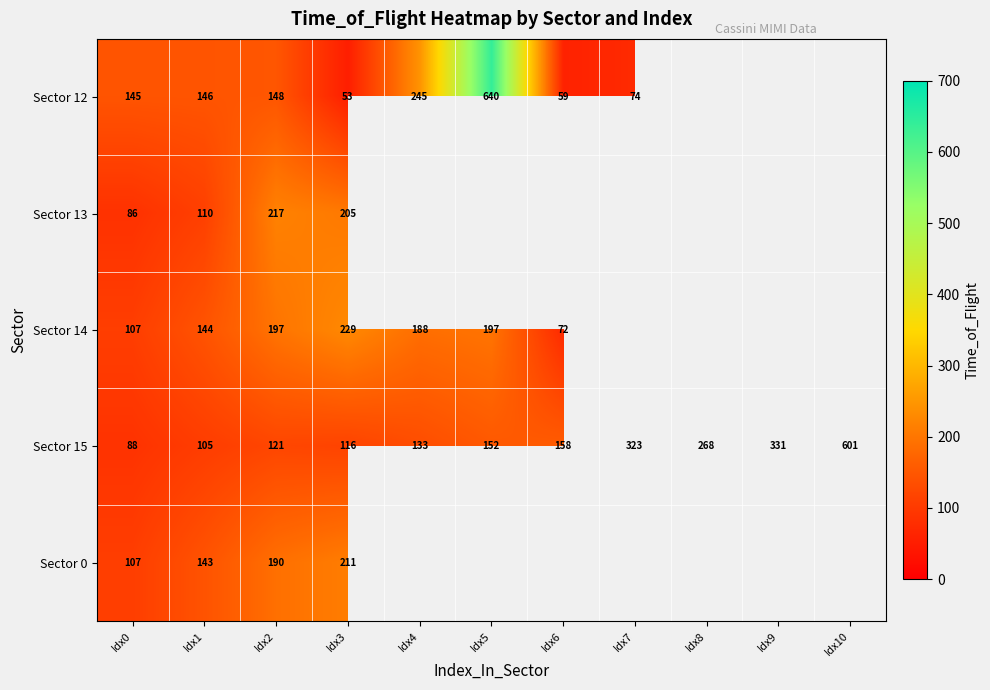

True or false: Sector 15 has a value of 547 at Idx7.

False